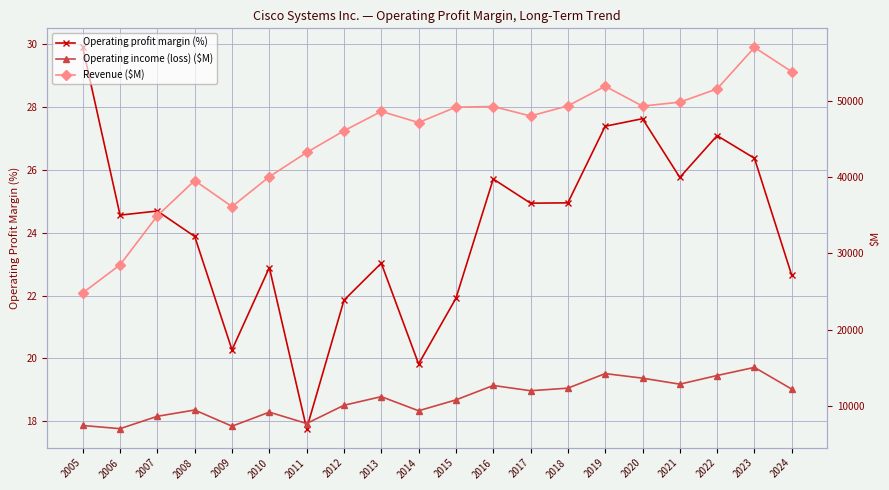

What is the difference between the maximum and minimum values in the Operating profit margin (%) series?

12.1